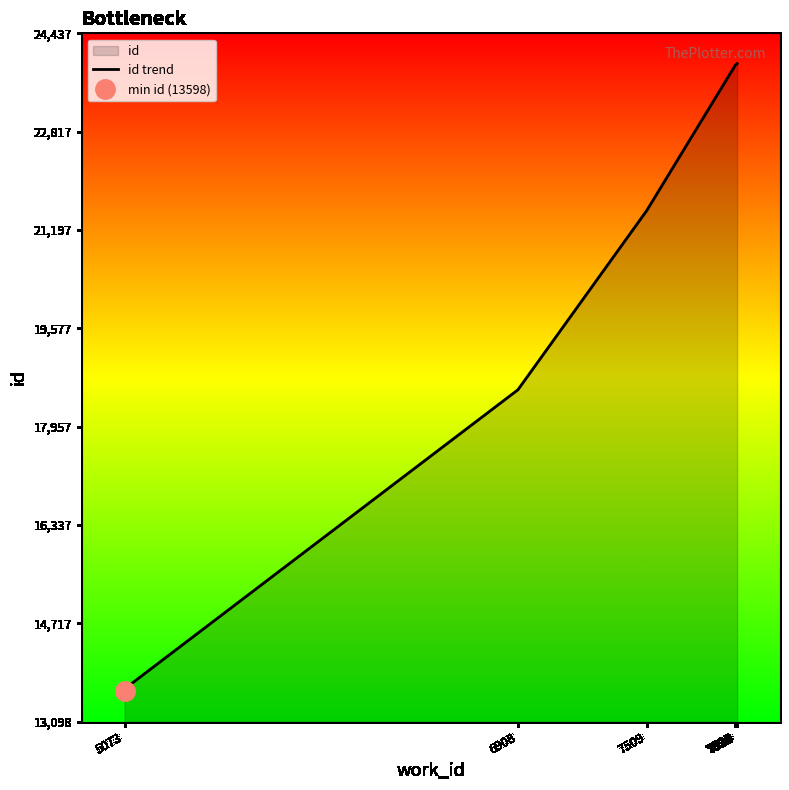

The value at 6908 is 5022. True or false?

False